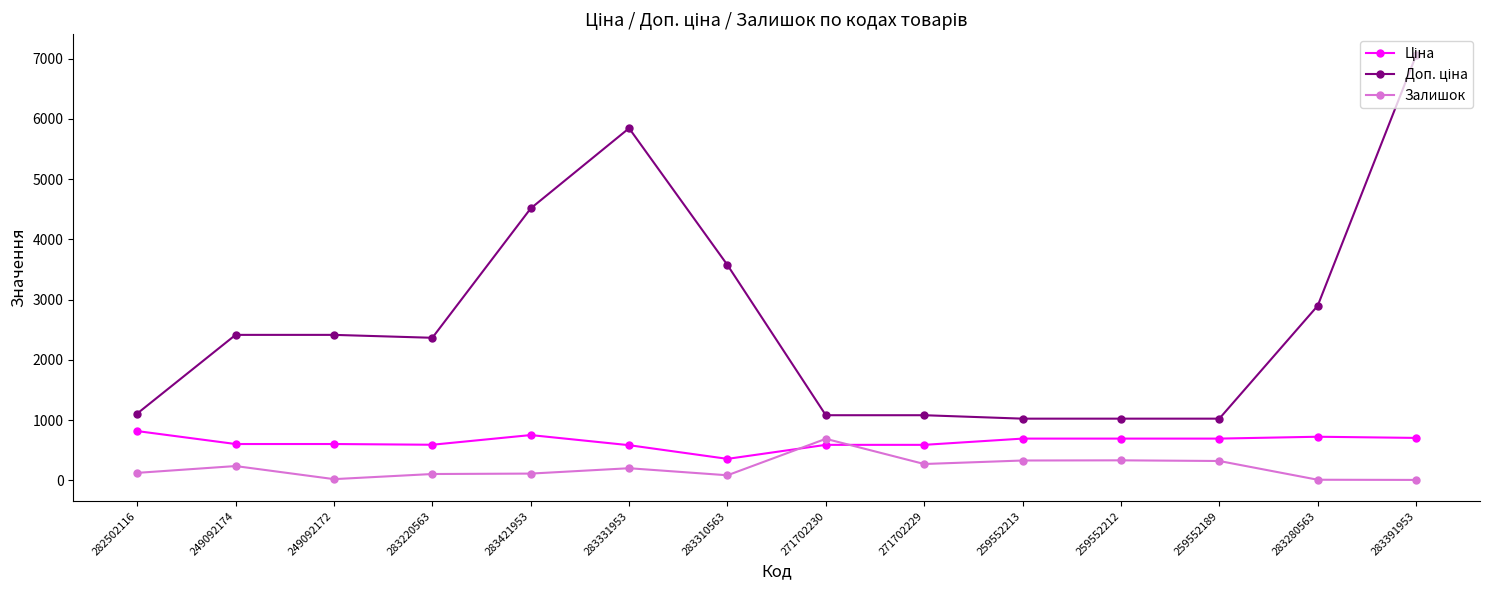

What is the difference between the maximum and minimum values in the Залишок series?

682.0